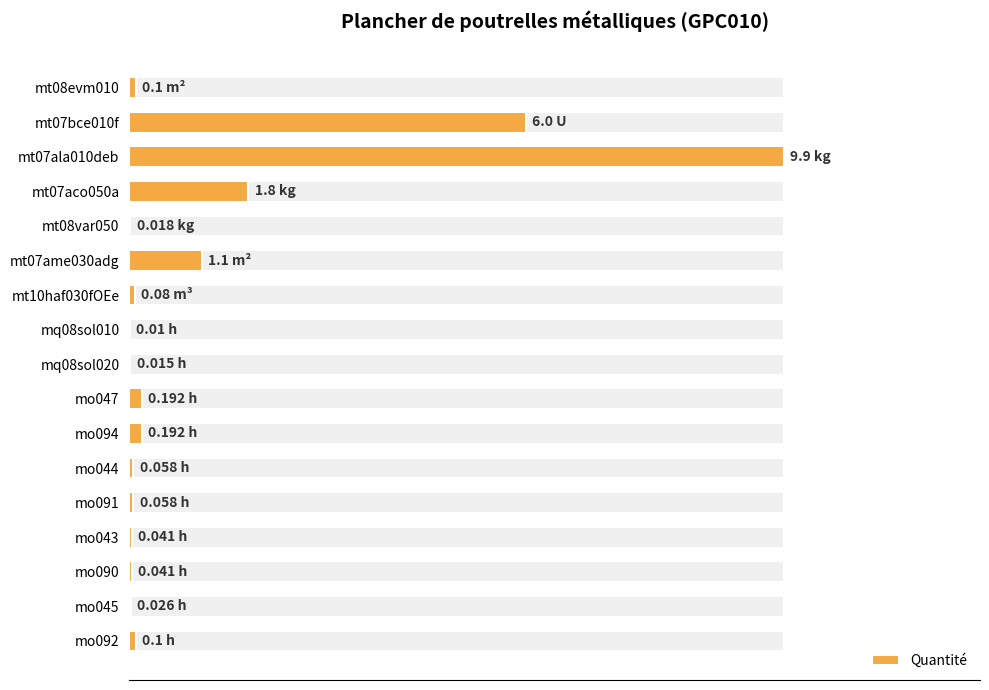

What is the sum of all values?

19.7